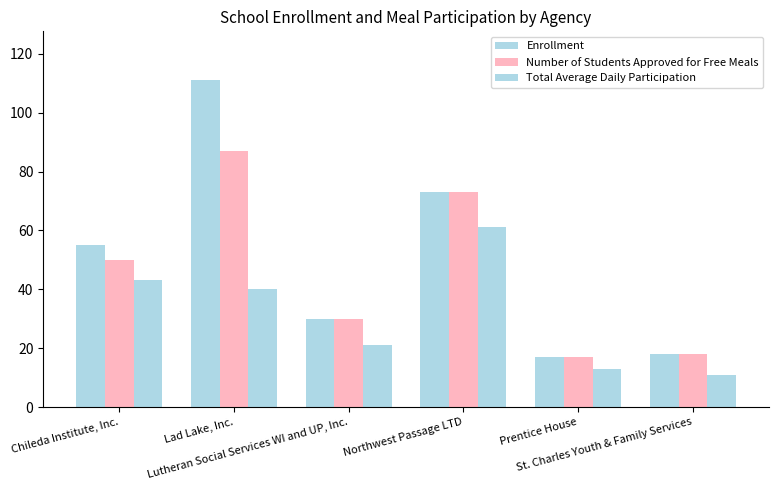

Count the number of categories in the chart.

6